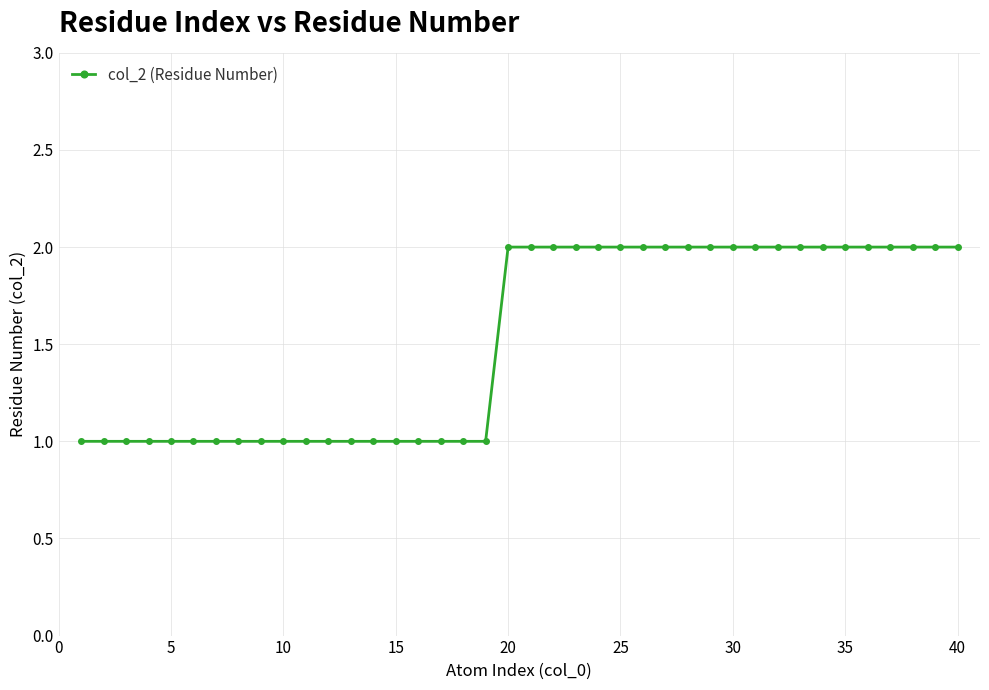

What is the sum of all values?

61